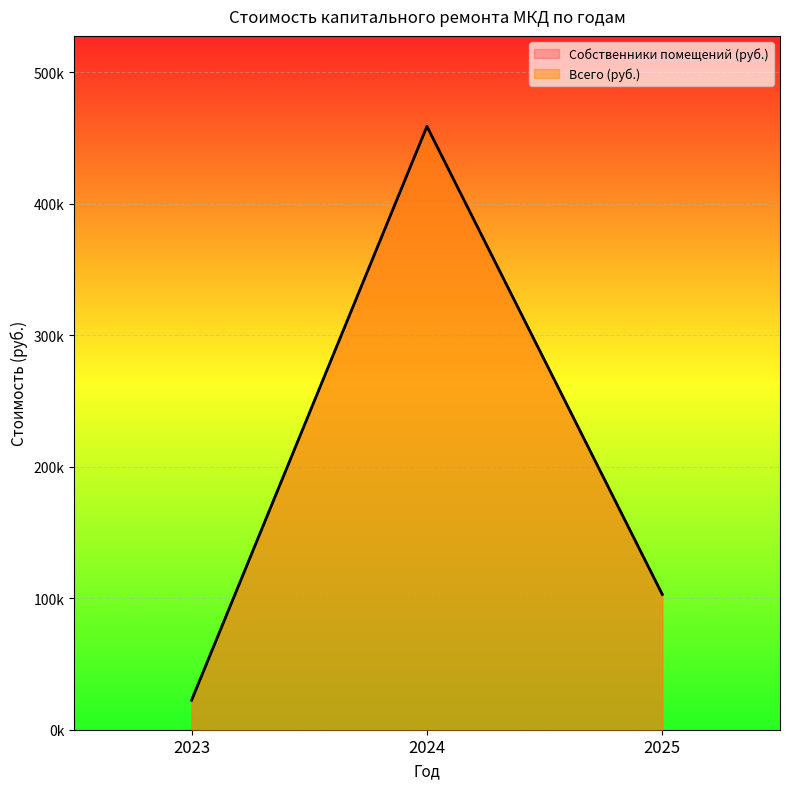

How many categories are shown in the chart?

3